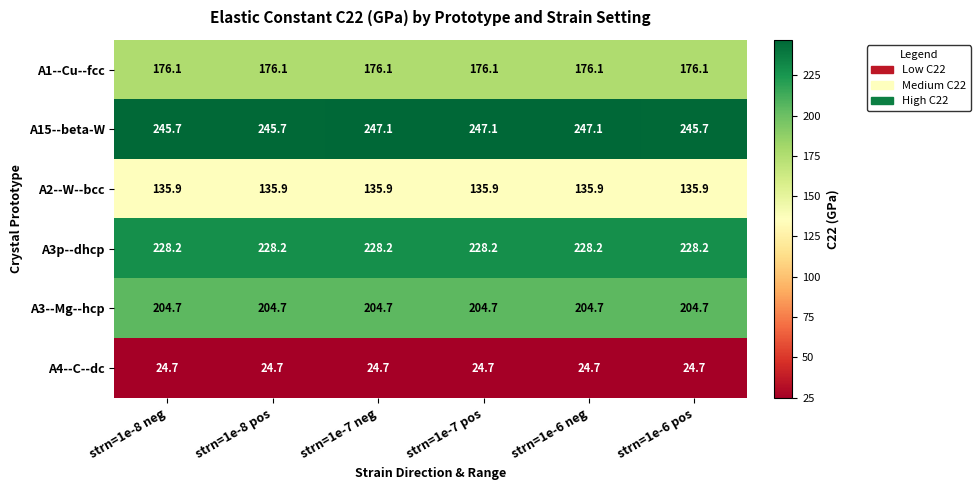

At strn=1e-8 pos, list the series in order from largest to smallest.

A15--beta-W, A3p--dhcp, A3--Mg--hcp, A1--Cu--fcc, A2--W--bcc, A4--C--dc